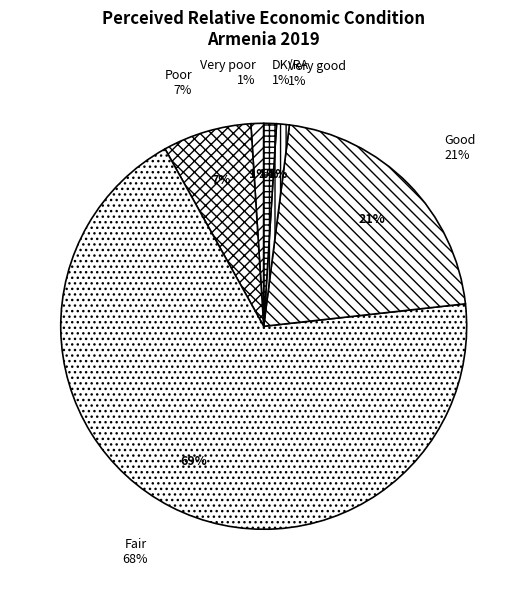

To the nearest percent, what is the combined percentage of Good and DK/RA?

22%